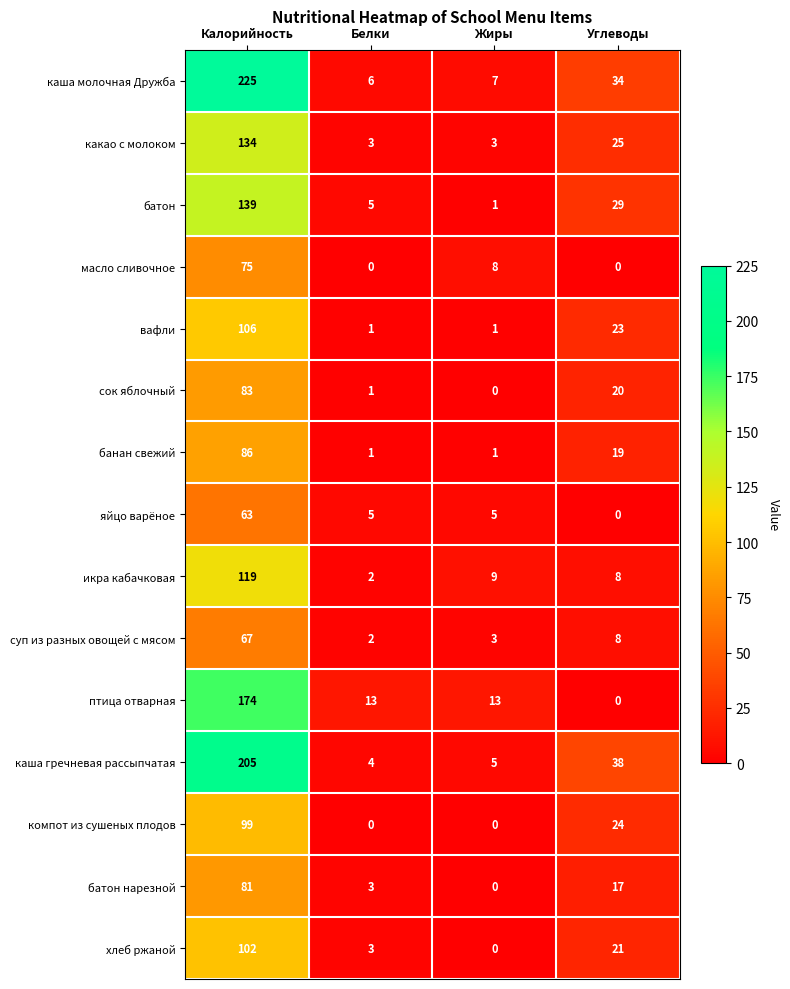

At which label does батон reach its peak?

Калорийность